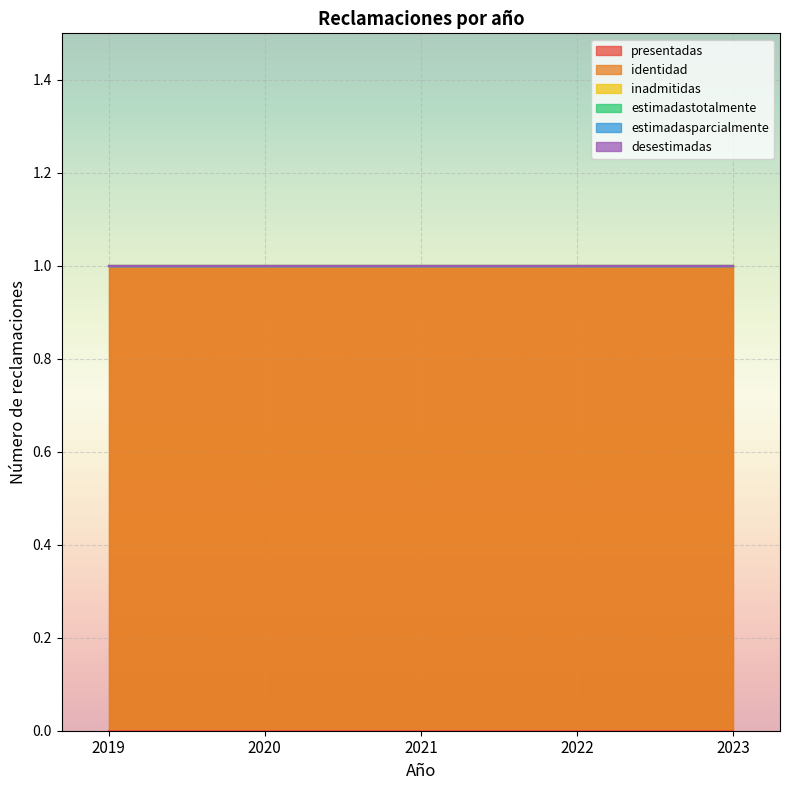

What are all the series names shown in the legend?

presentadas, identidad, inadmitidas, estimadastotalmente, estimadasparcialmente, desestimadas